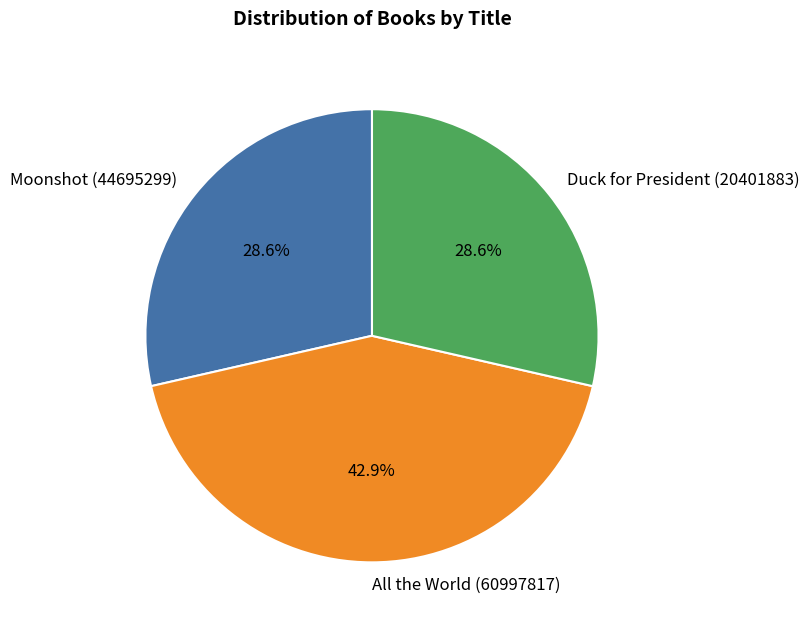

To the nearest percent, what is the difference between the Moonshot (44695299) and All the World (60997817) slice percentages?

14%